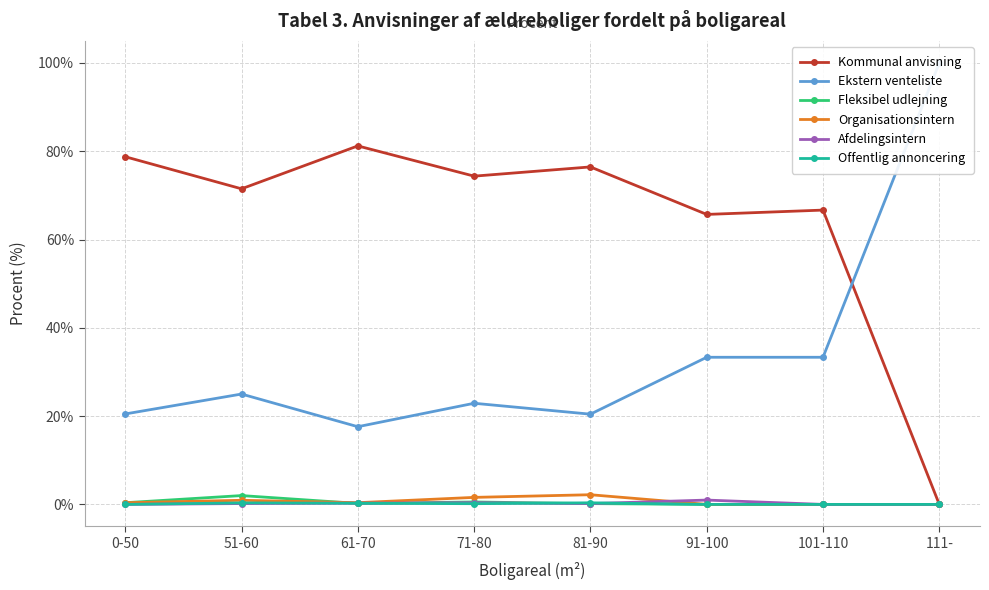

At how many categories does at least one series exceed 66?

7